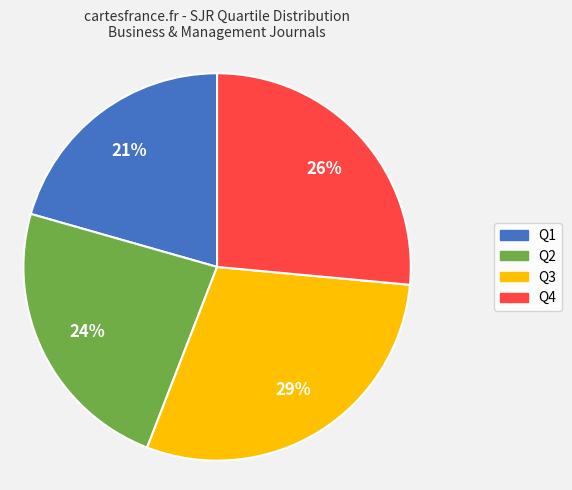

To the nearest percent, what is the average slice percentage?

25%